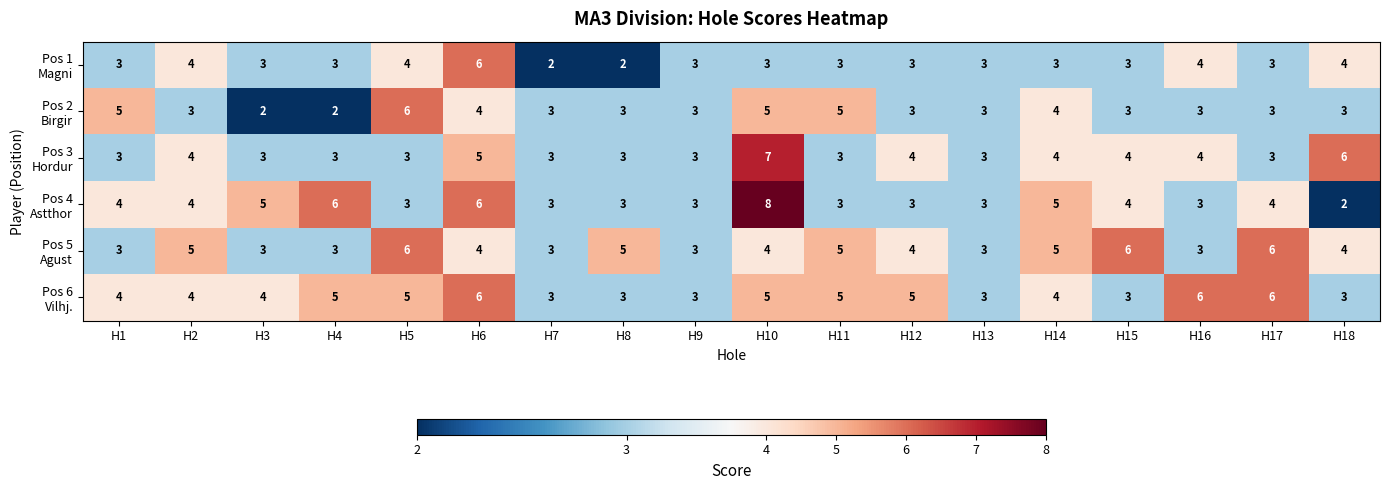

At which category is the sum across all series the highest?

H10